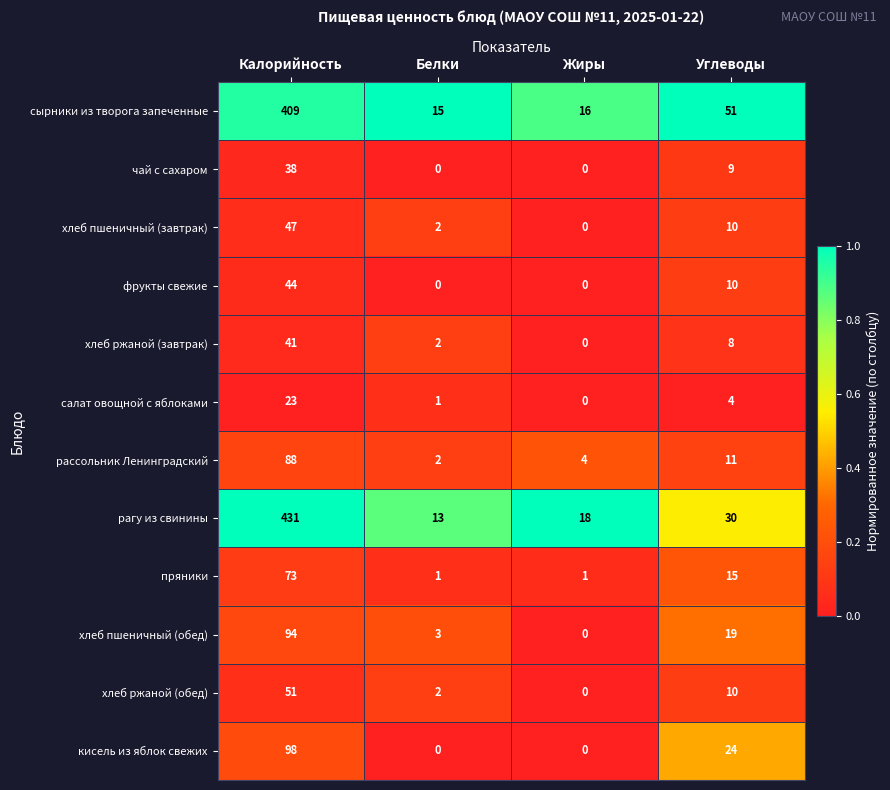

What is the spread (max minus min) of values at Жиры?

18